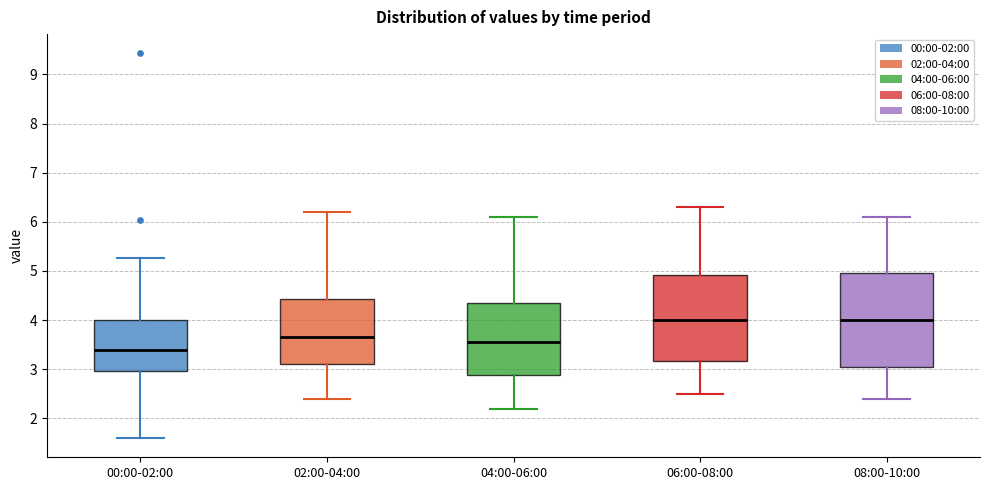

Reading left to right, transcribe this box plot: for each box, give where its median line is, the range the box spans, and where its two whiskers end, as read against the y-axis. The values are not printed on the chart, so give them approximately, as read against the axis.

00:00-02:00: median 3.4, box 3.0 to 4.0, whiskers 1.6 to 5.3
02:00-04:00: median 3.7, box 3.1 to 4.4, whiskers 2.4 to 6.2
04:00-06:00: median 3.6, box 2.9 to 4.4, whiskers 2.2 to 6.1
06:00-08:00: median 4.0, box 3.2 to 4.9, whiskers 2.5 to 6.3
08:00-10:00: median 4.0, box 3.1 to 5.0, whiskers 2.4 to 6.1